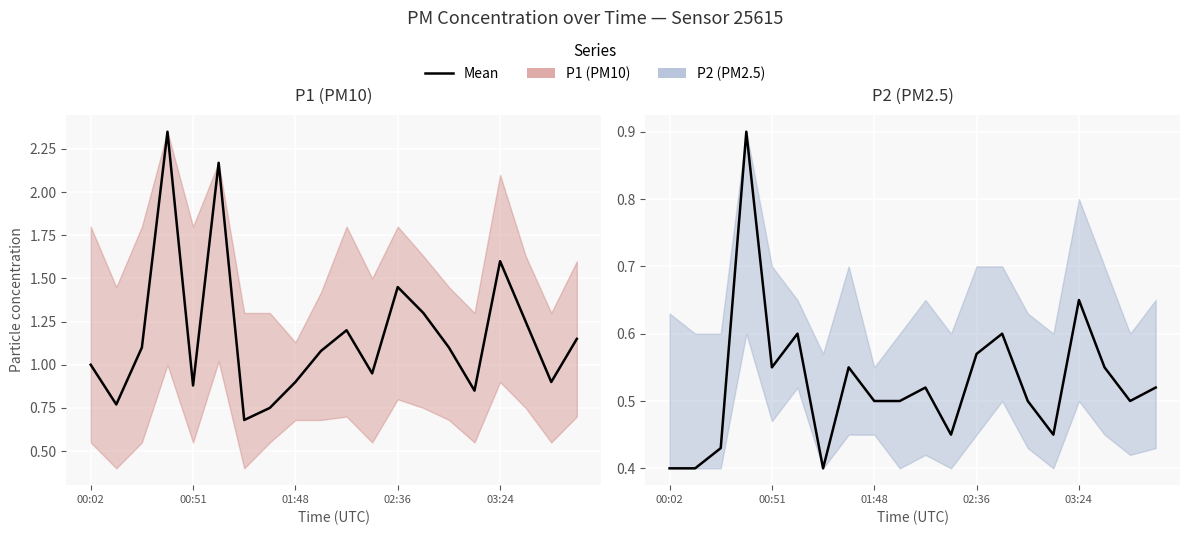

What is the difference between the maximum and minimum values in the P2 mean series?

0.5